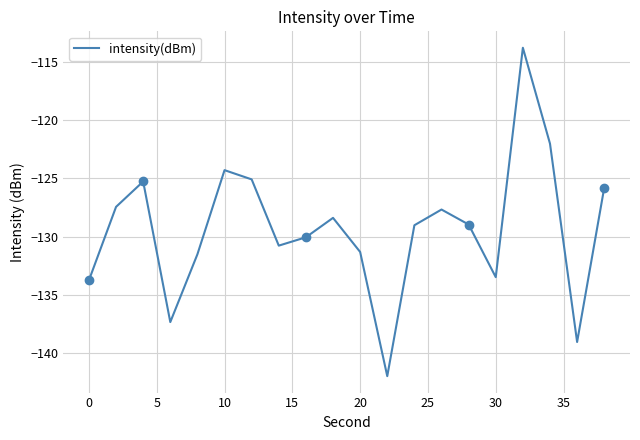

What is the minimum value for intensity(dBm)?

-142.0